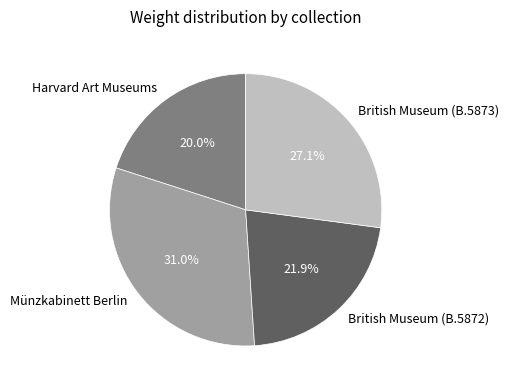

What percentage is NOT represented by Münzkabinett Berlin?

69.0%